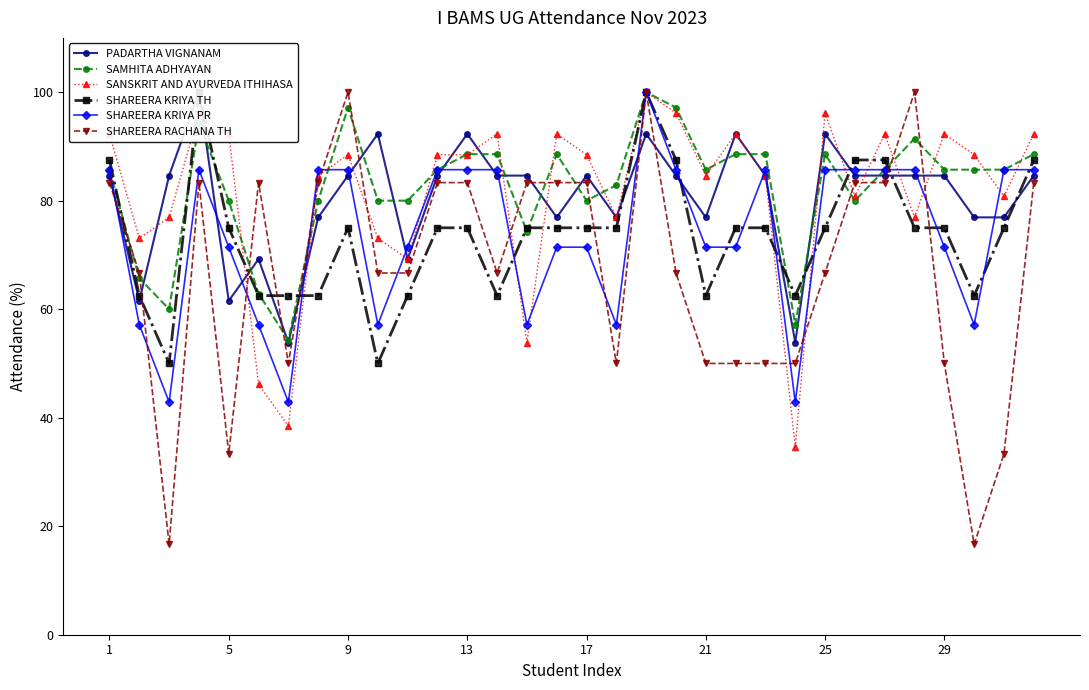

What is the value of the SHAREERA KRIYA TH point at the 26th from the left?

62.5